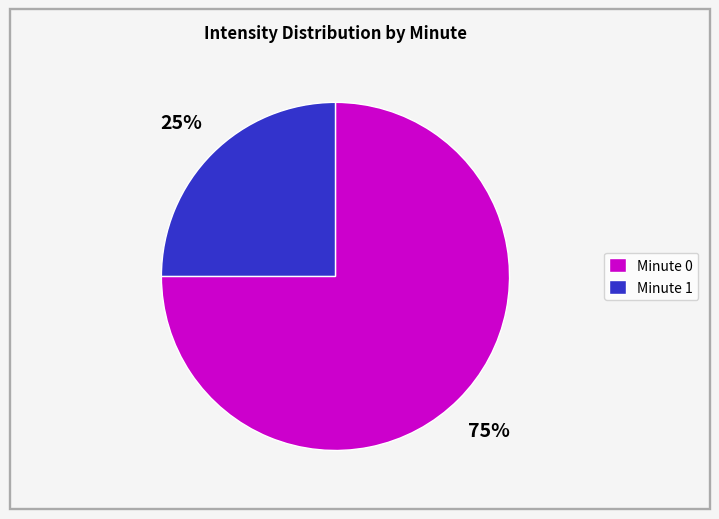

Do Minute 1 and Minute 0 together represent more than half of the pie?

Yes